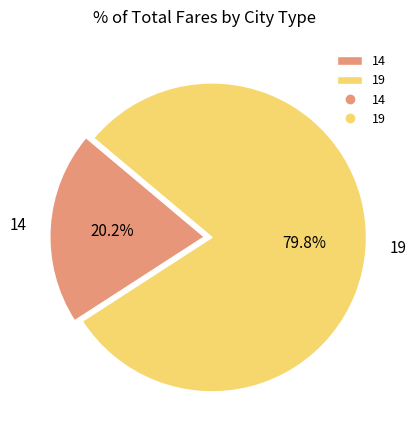

Which has a higher value, 19 or 14?

19